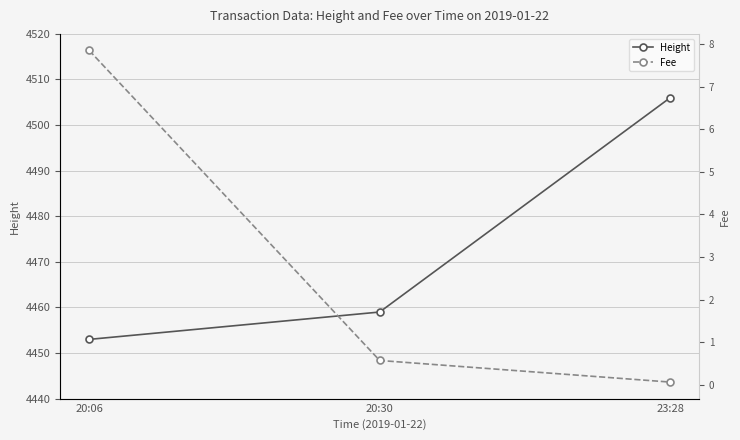

What position from the right is 20:06?

3